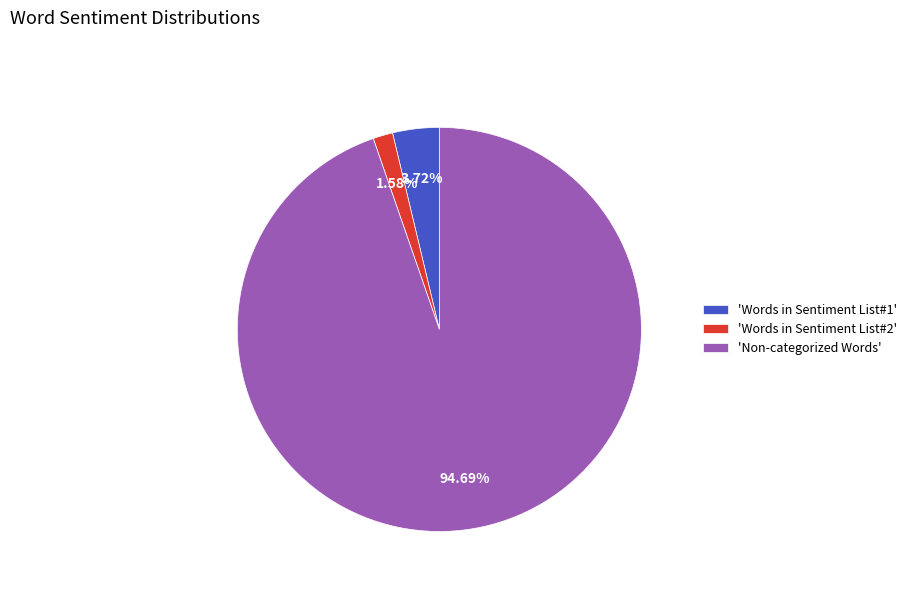

To the nearest percent, what is the average slice percentage?

33%